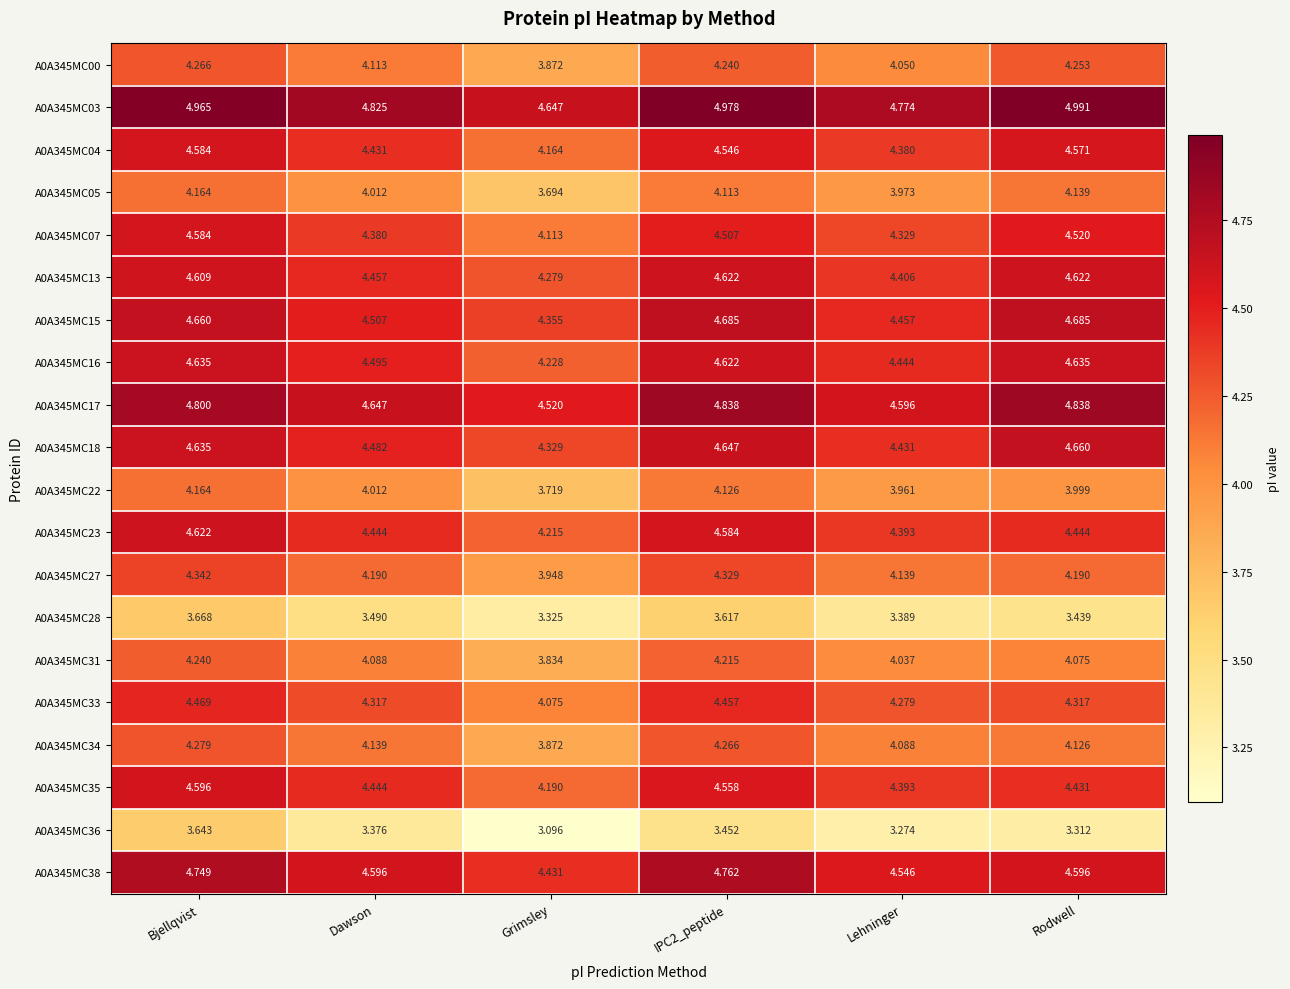

Where does the A0A345MC22 series first go above 4?

Bjellqvist